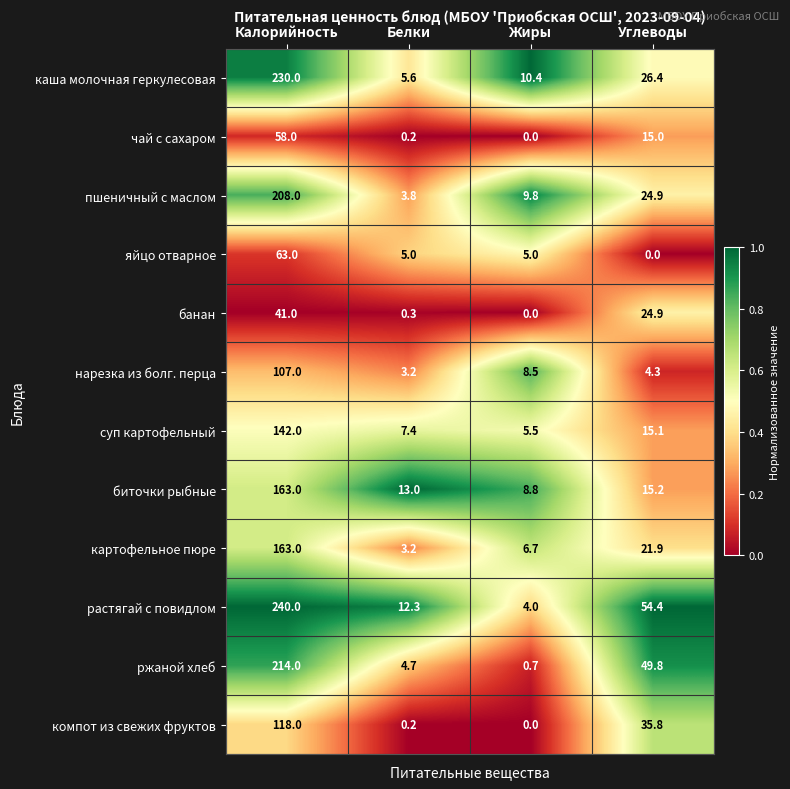

Which series has the largest range (max minus min)?

растягай с повидлом